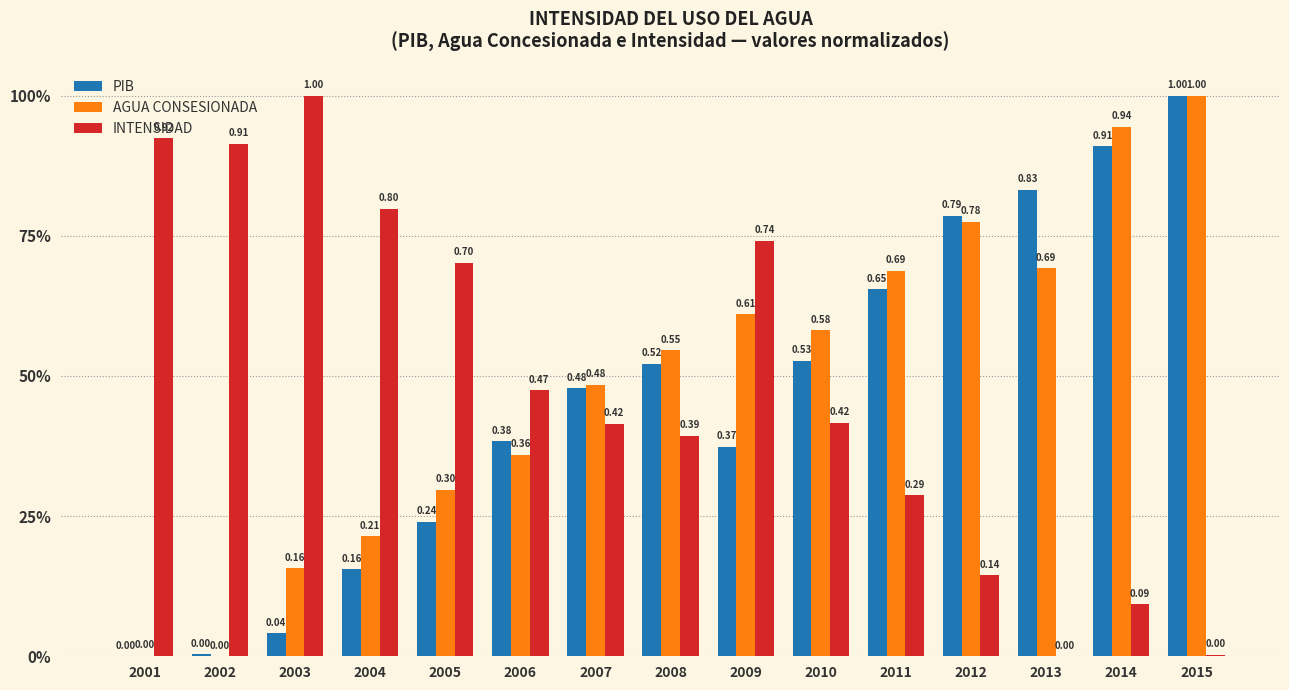

What is the difference between the maximum and second lowest values in the INTENSIDAD series?

1.0